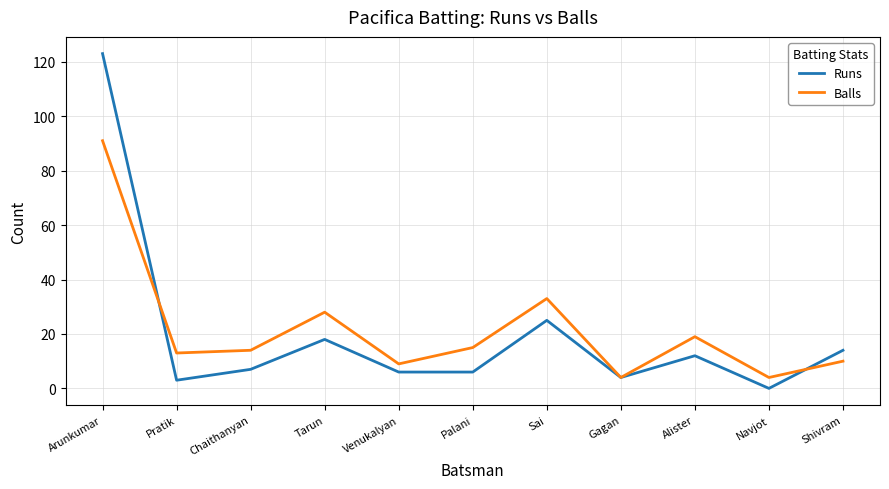

Rank the series at Chaithanyan from highest to lowest value.

Balls, Runs